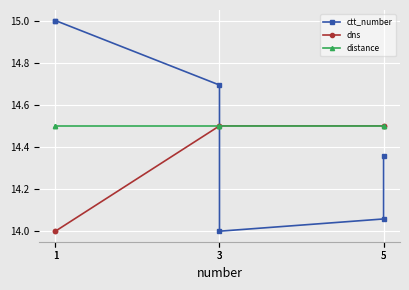

What is the difference between the highest and lowest values at 1?

1.0